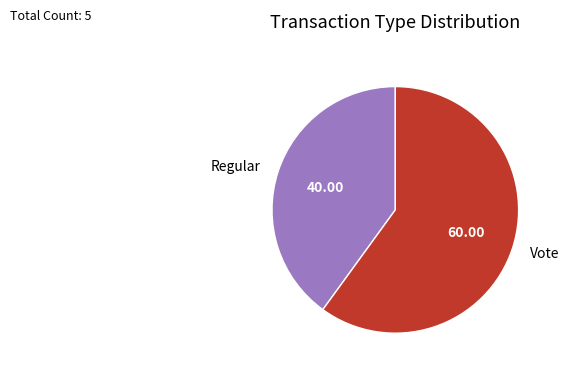

Which slice is the smallest?

Regular